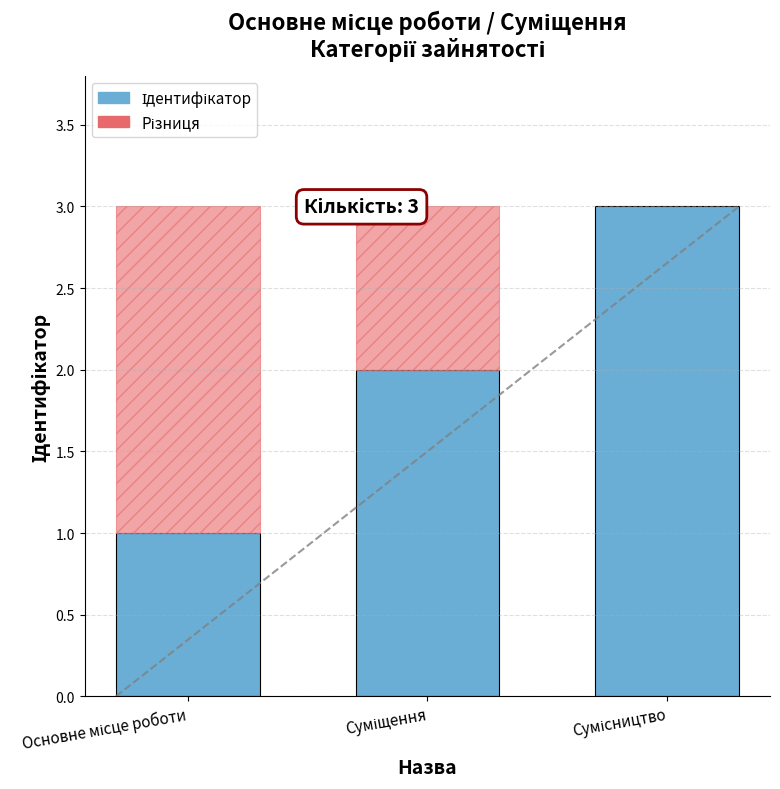

What is the label of the 1st bar from the left?

Основне місце роботи